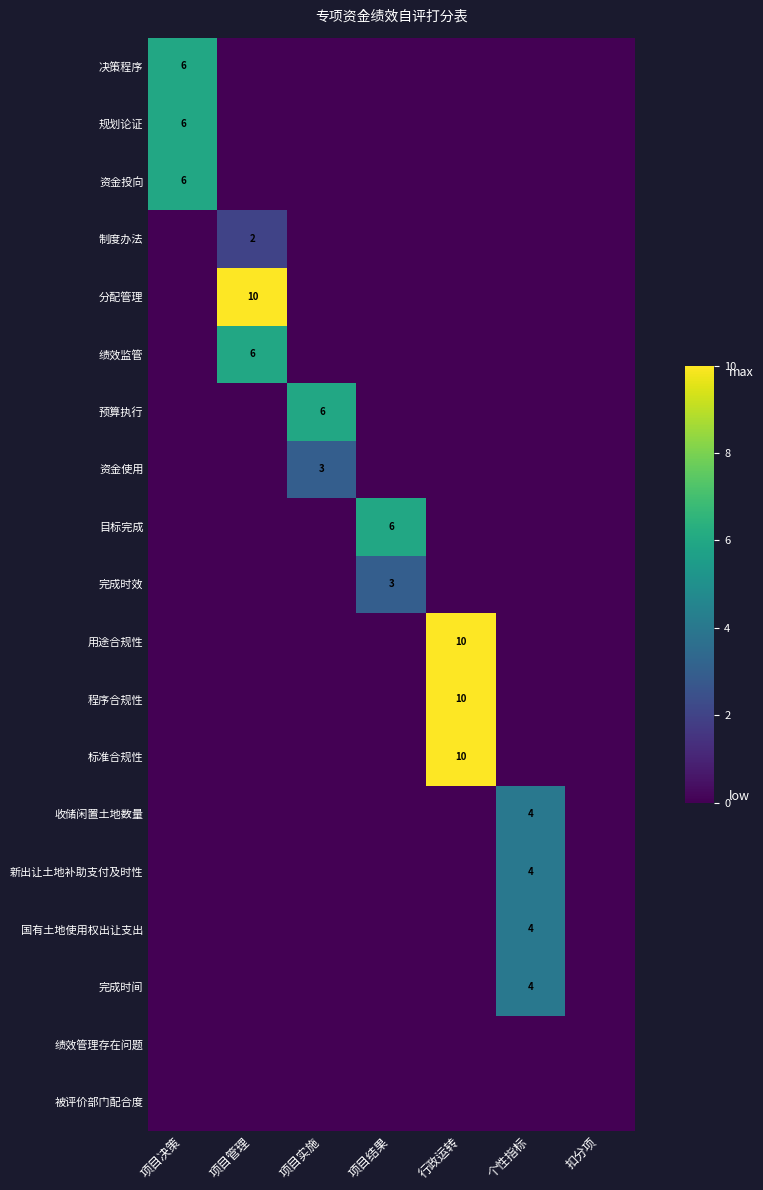

What is the average value of the 完成时间 series?

1